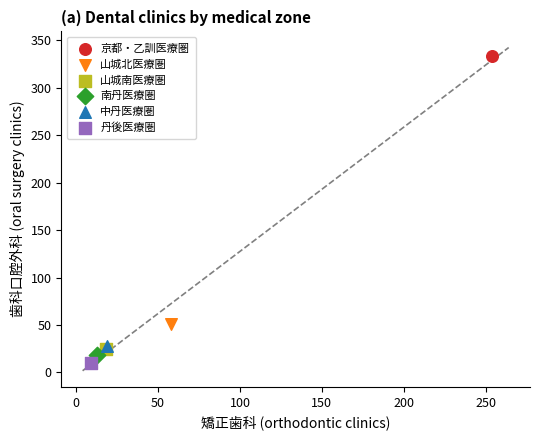

What are all the series names shown in the legend?

京都・乙訓医療圏, 山城北医療圏, 山城南医療圏, 南丹医療圏, 中丹医療圏, 丹後医療圏